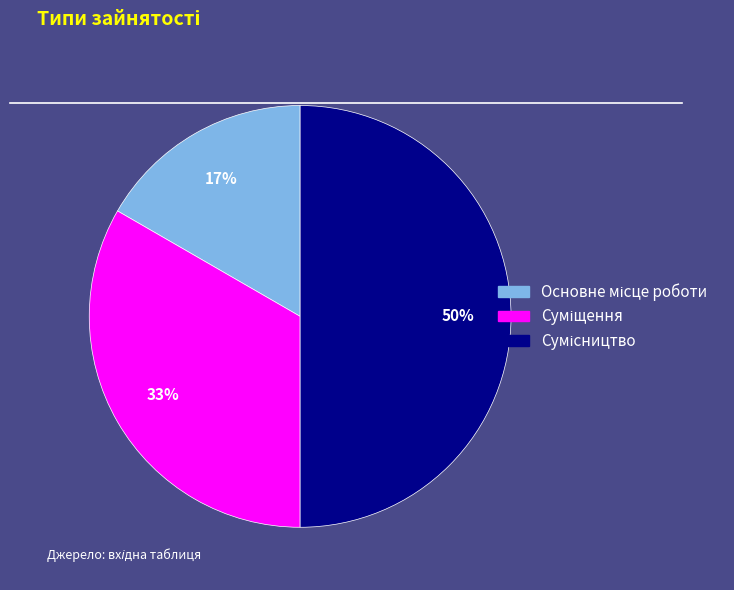

Count the number of slices in the pie.

3